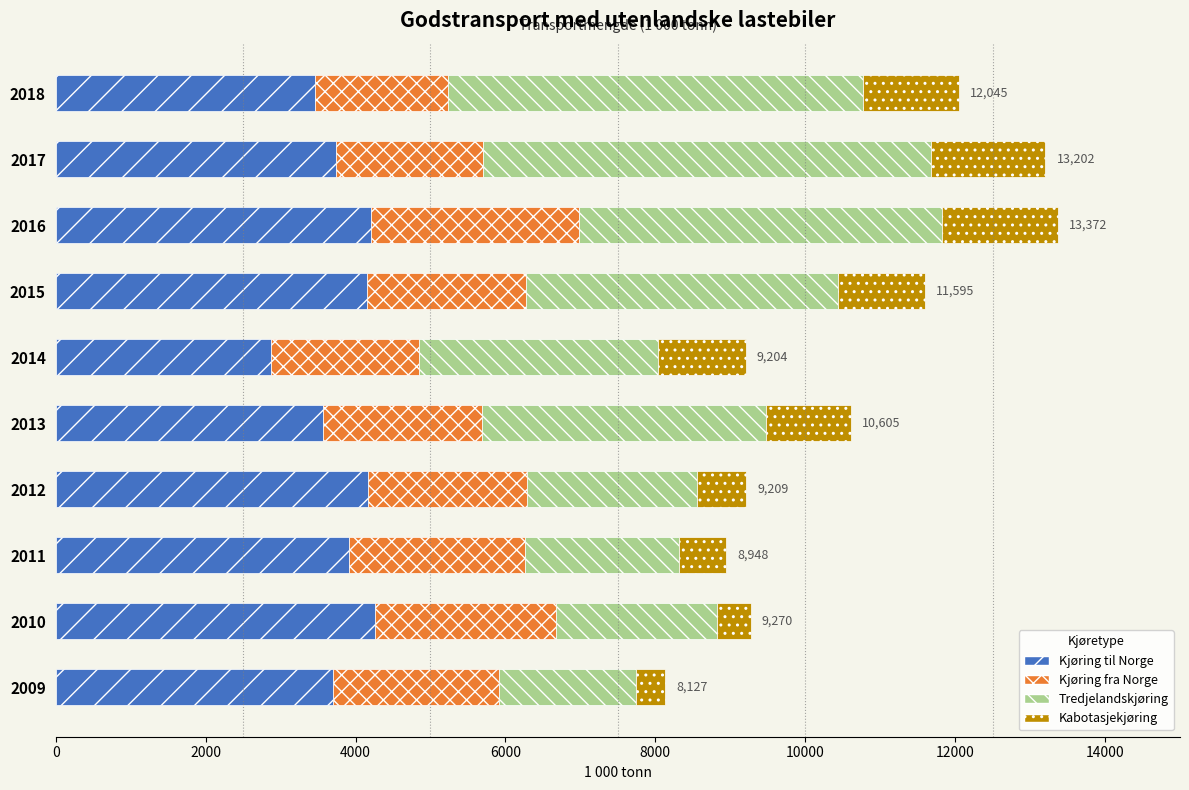

What is the maximum value for Kjøring til Norge?

4258.0